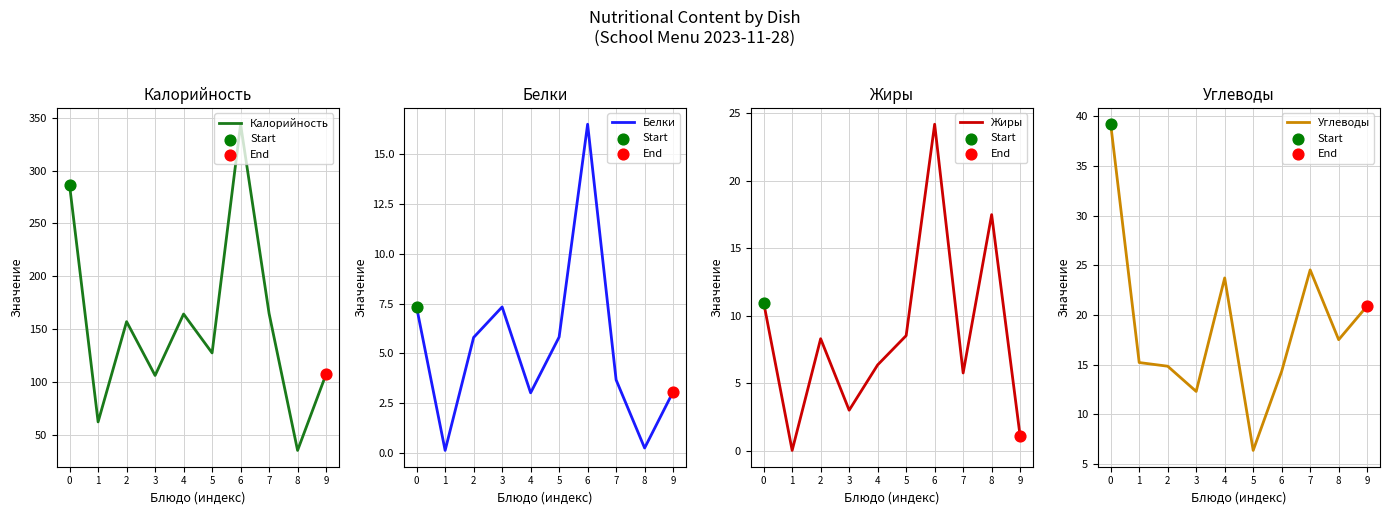

Which series reaches the minimum Y coordinate?

Жиры